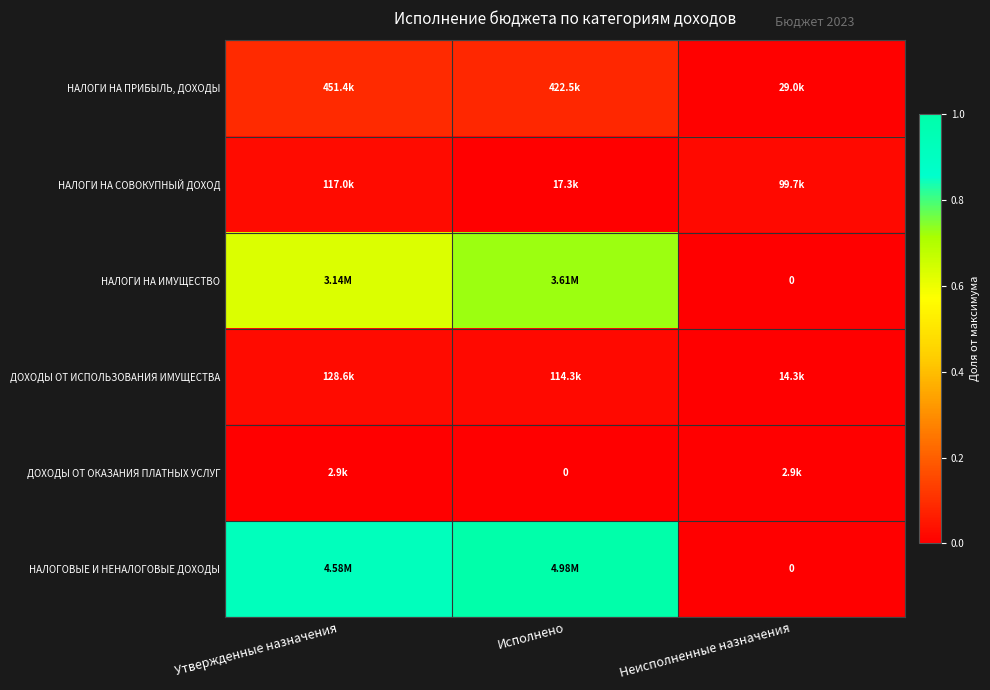

List the labels in order of НАЛОГИ НА СОВОКУПНЫЙ ДОХОД value, largest first.

Утвержденные назначения, Неисполненные назначения, Исполнено